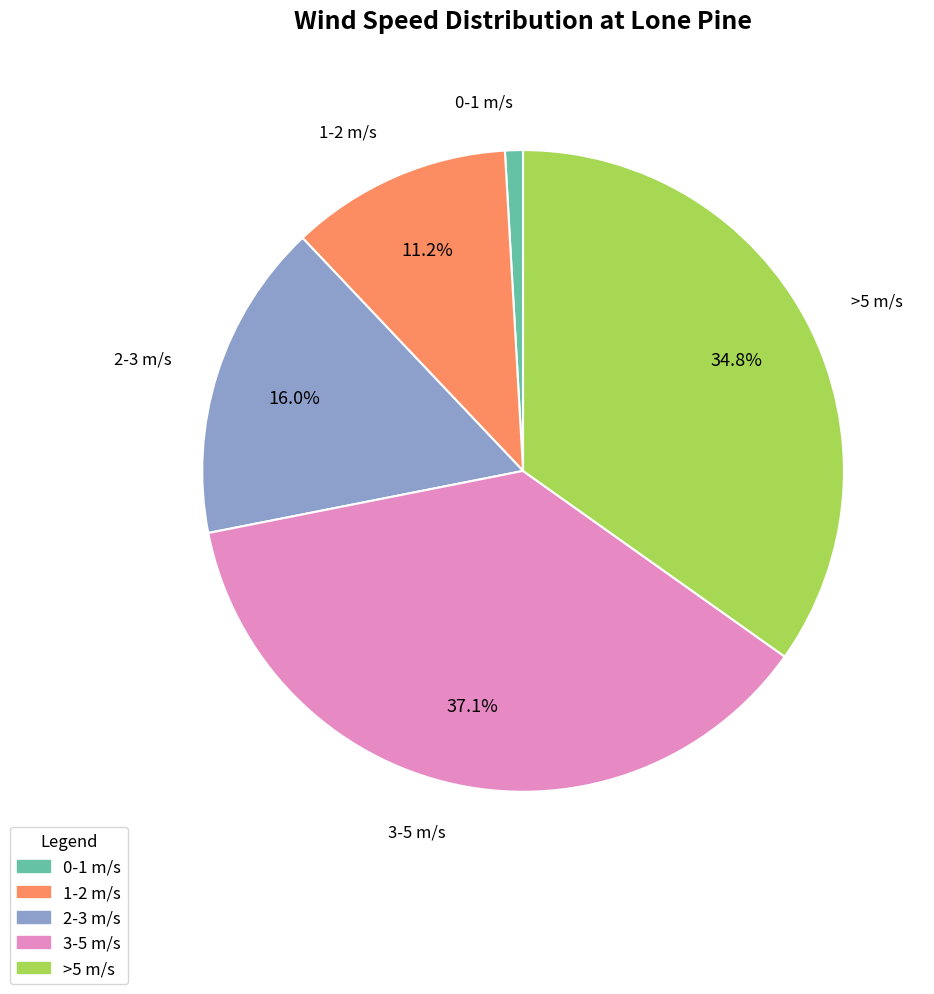

Is there any slice that represents more than half of the pie?

No